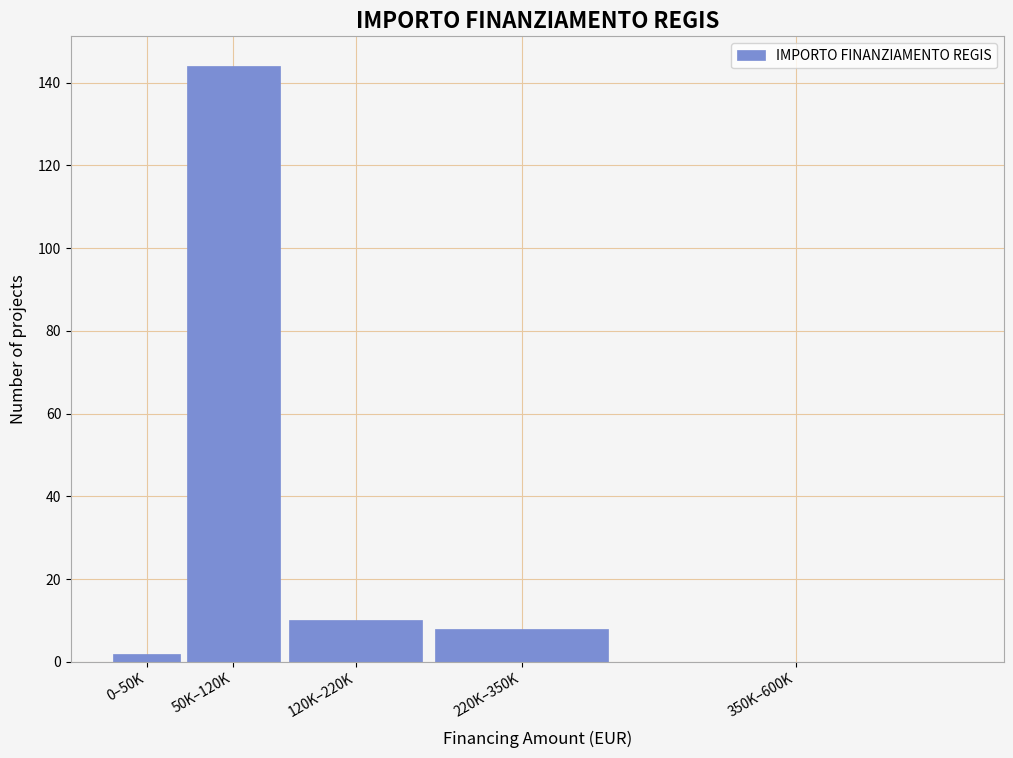

Reading left to right, extract all data points from this chart.

0–50K=2	50K–120K=144	120K–220K=10	220K–350K=8	350K–600K=0